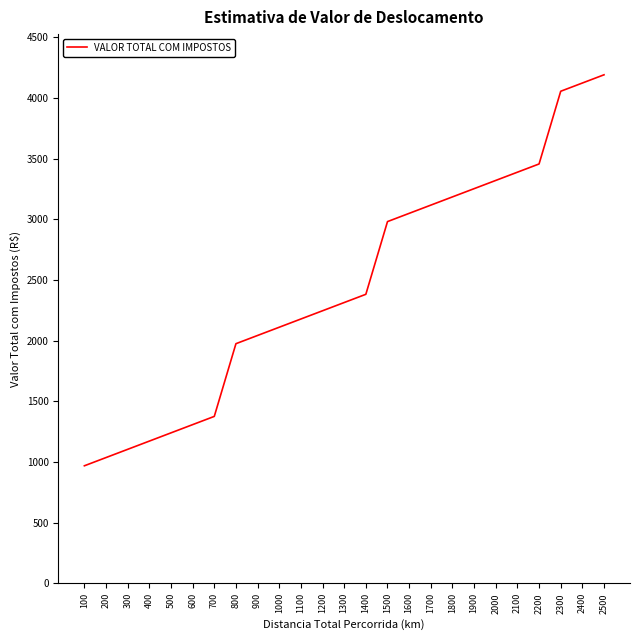

True or false: the data has more than 1 interior local peaks.

False